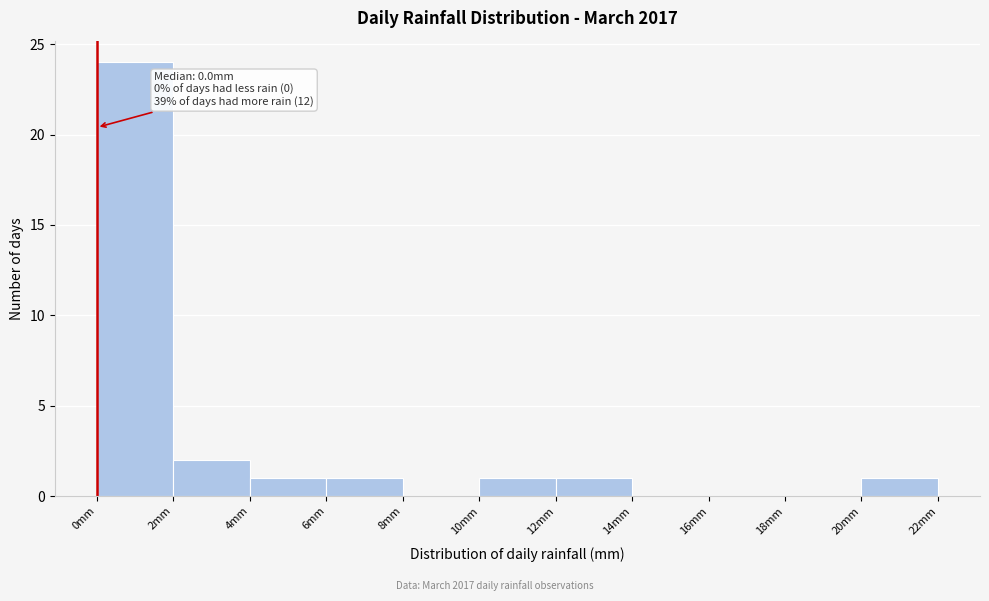

Which range on the x-axis has the tallest bar?

0 to 2